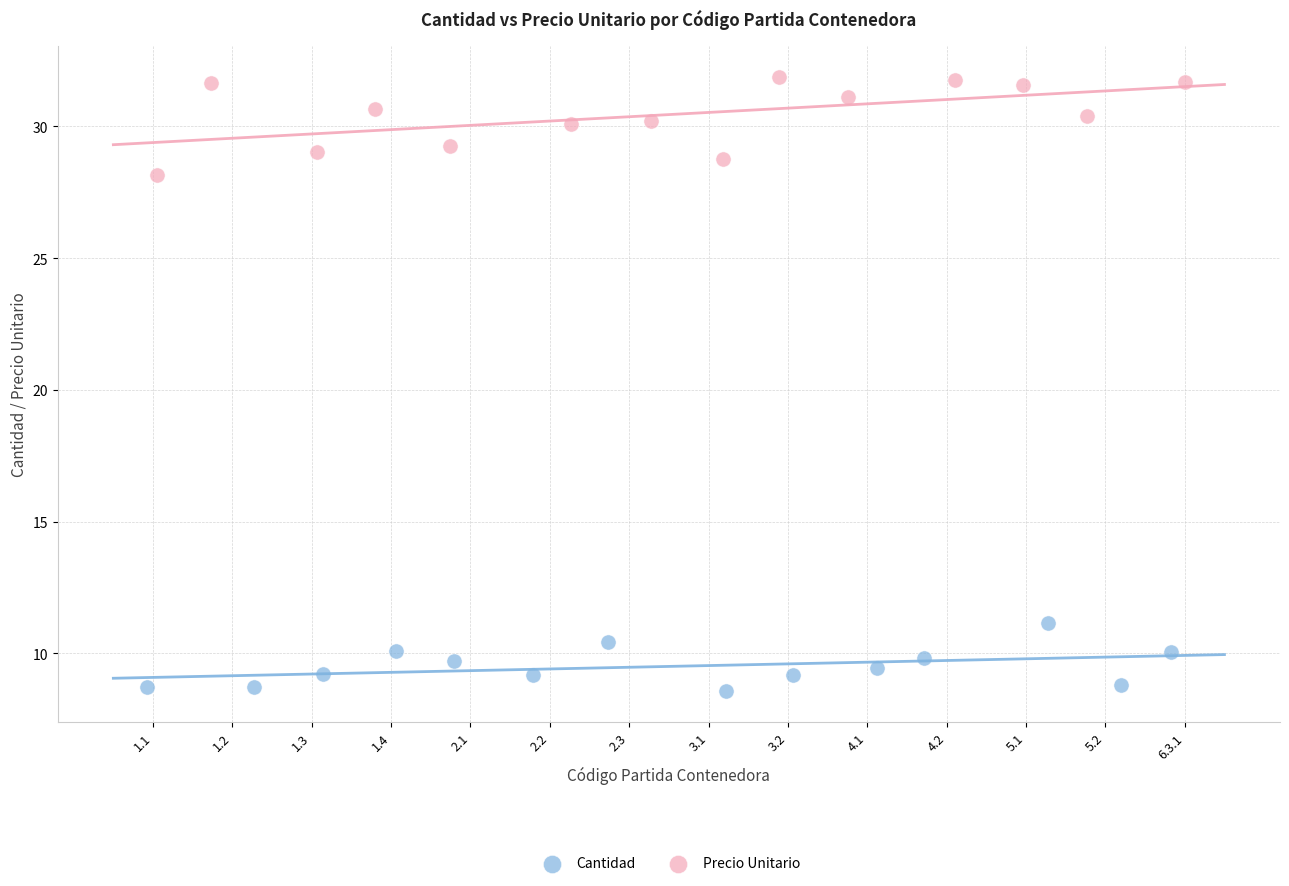

Which series has the widest spread of Y values?

Precio Unitario